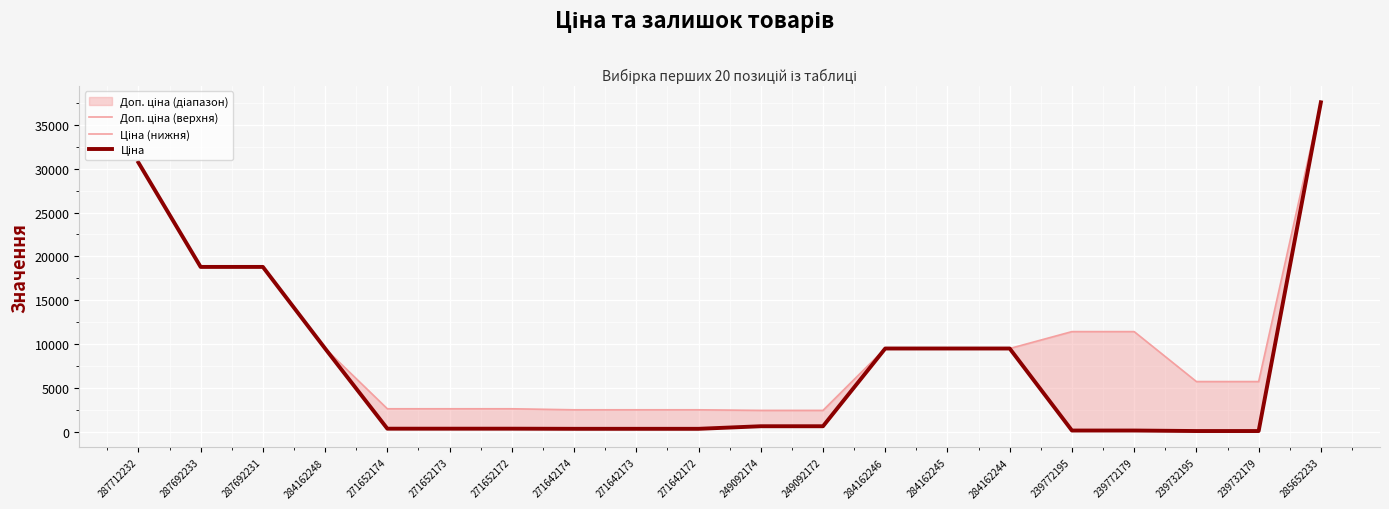

What is the label of the 11th point from the left?

249092174